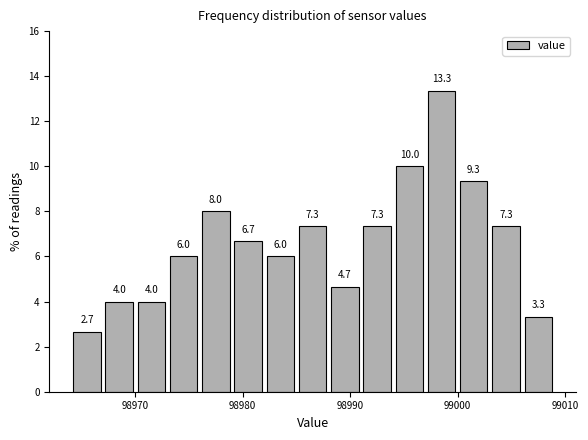

Read against the x-axis, roughly where is the centre of the tallest bar?

98999